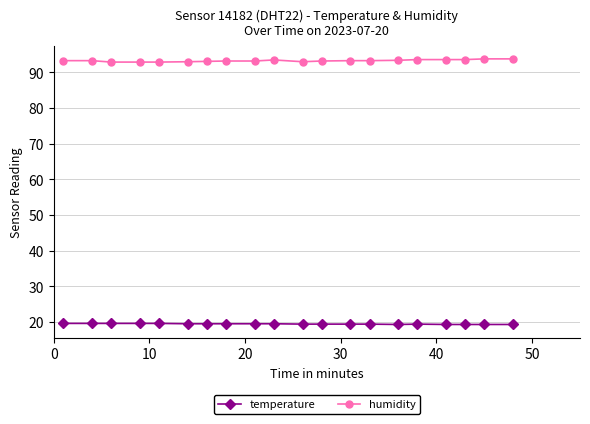

List the series in order of their overall mean, highest first.

humidity, temperature